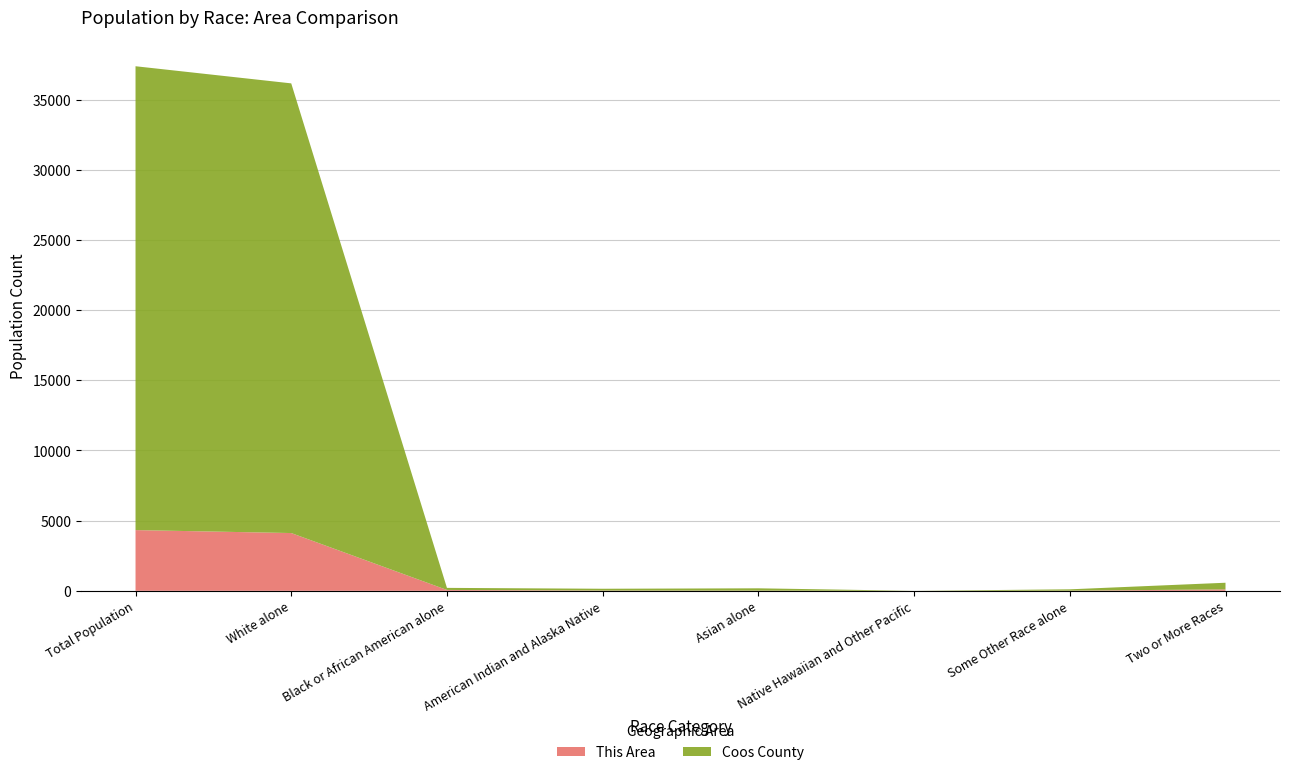

What is the highest value of the This Area series?

4328